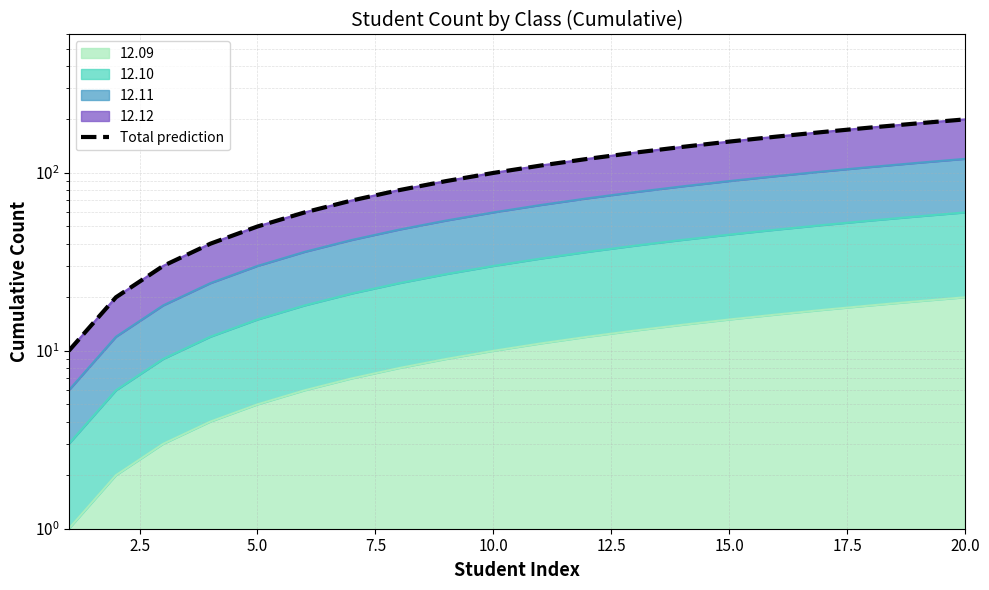

Reading right to left, list all the values displayed in this chart.

200	190	180	170	160	150	140	130	120	110	100	90	80	70	60	50	40	30	20	10